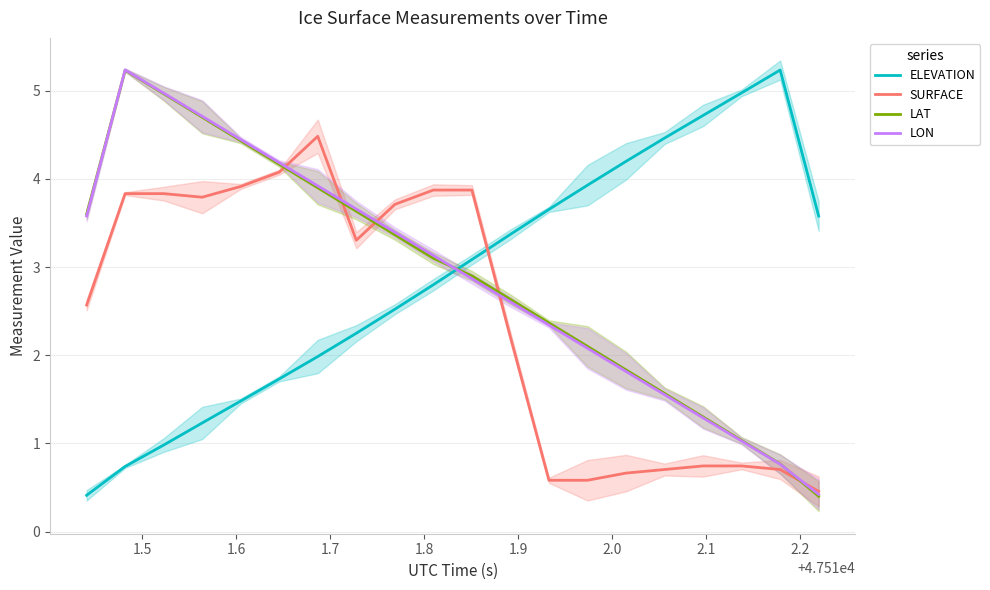

True or false: ELEVATION and LAT cross at least once.

True